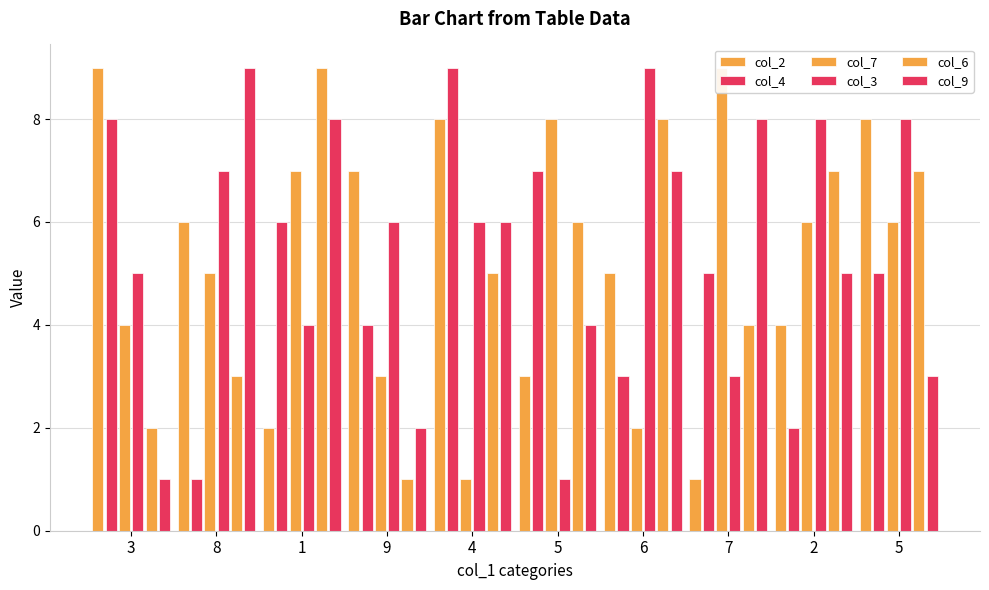

Does the chart contain any negative values?

No